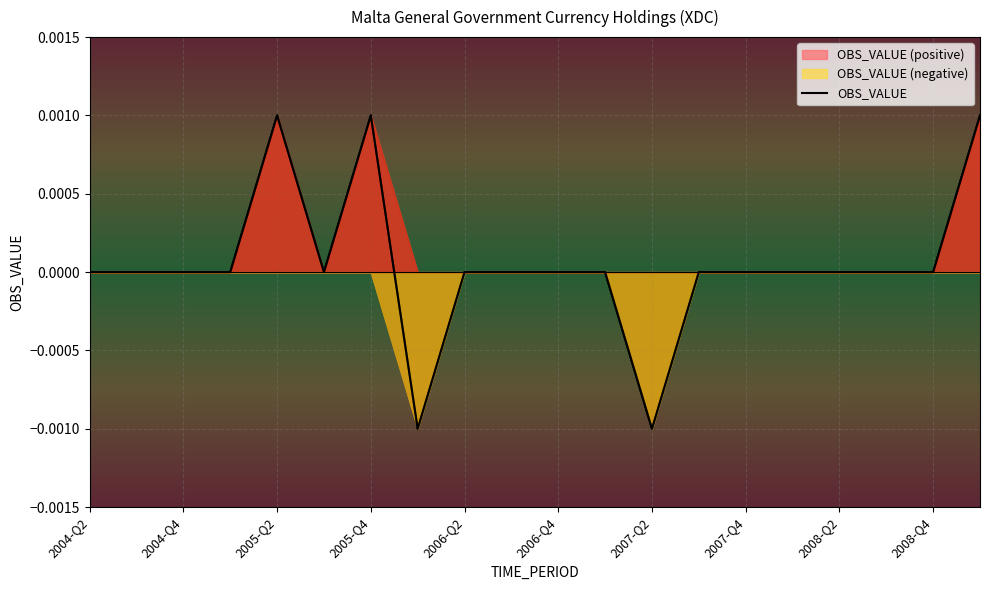

Is it true that the value at 13 is 0.0?

True